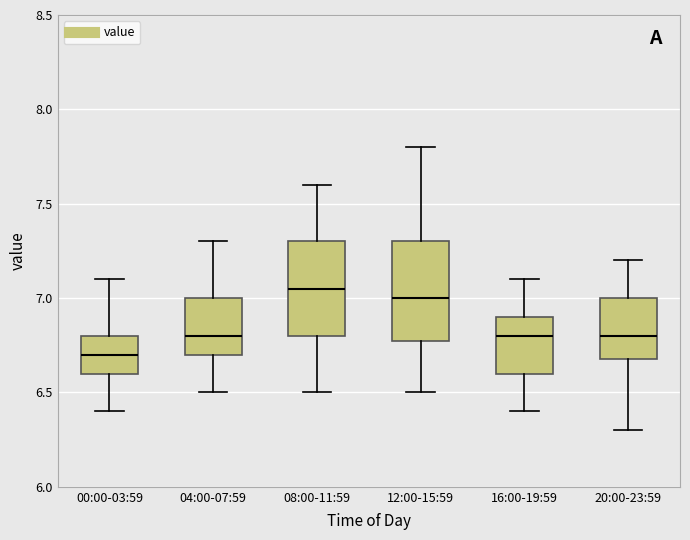

Reading left to right, transcribe this box plot: for each box, give where its median line is, the range the box spans, and where its two whiskers end, as read against the y-axis. The values are not printed on the chart, so give them approximately, as read against the axis.

00:00-03:59: median 6.70, box 6.60 to 6.80, whiskers 6.40 to 7.10
04:00-07:59: median 6.80, box 6.70 to 7.00, whiskers 6.50 to 7.30
08:00-11:59: median 7.05, box 6.80 to 7.30, whiskers 6.50 to 7.60
12:00-15:59: median 7.00, box 6.80 to 7.30, whiskers 6.50 to 7.80
16:00-19:59: median 6.80, box 6.60 to 6.90, whiskers 6.40 to 7.10
20:00-23:59: median 6.80, box 6.70 to 7.00, whiskers 6.30 to 7.20